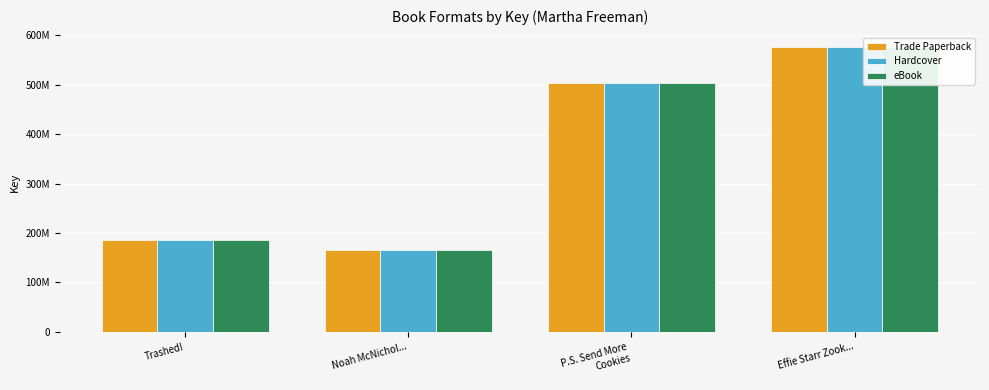

What is the maximum value for Hardcover?

576084832